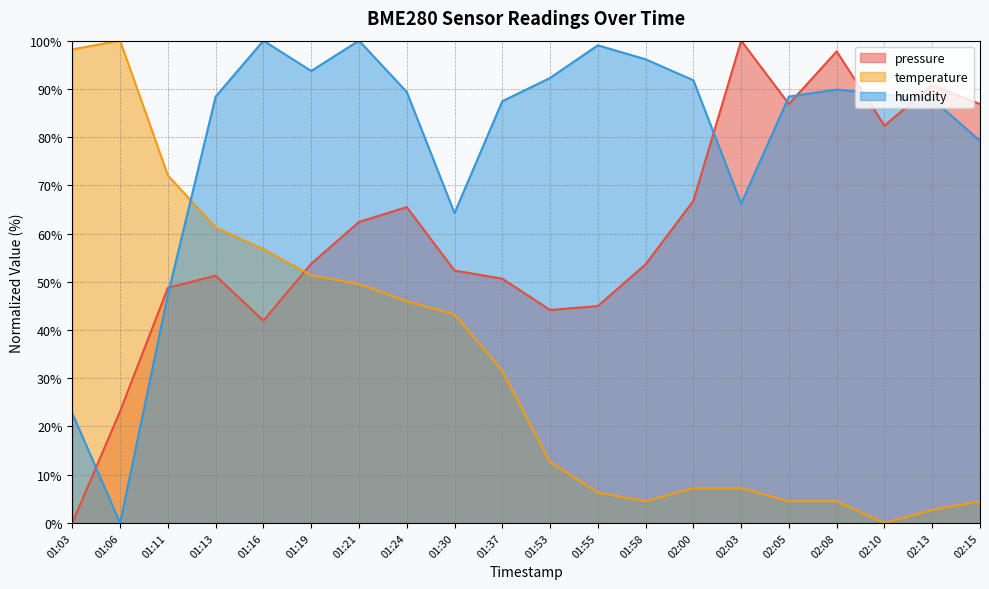

How many interior local peaks does the temperature series have?

1